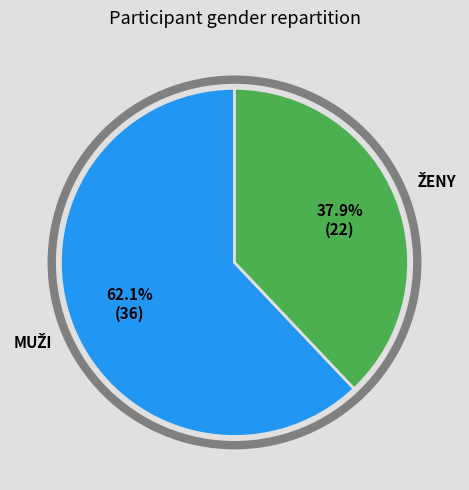

Is there a majority slice in this chart?

Yes